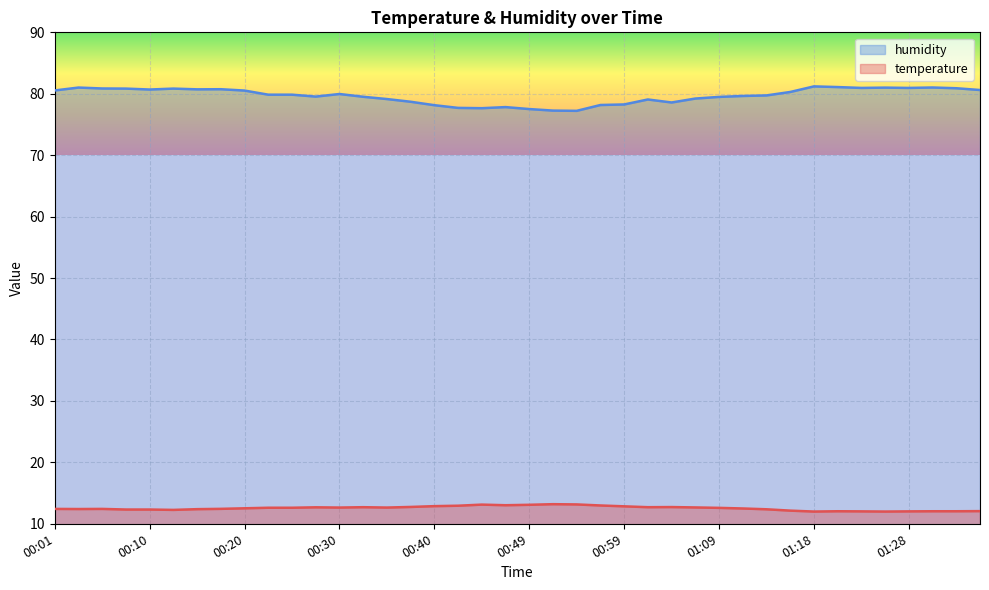

What are all the series names shown in the legend?

humidity, temperature